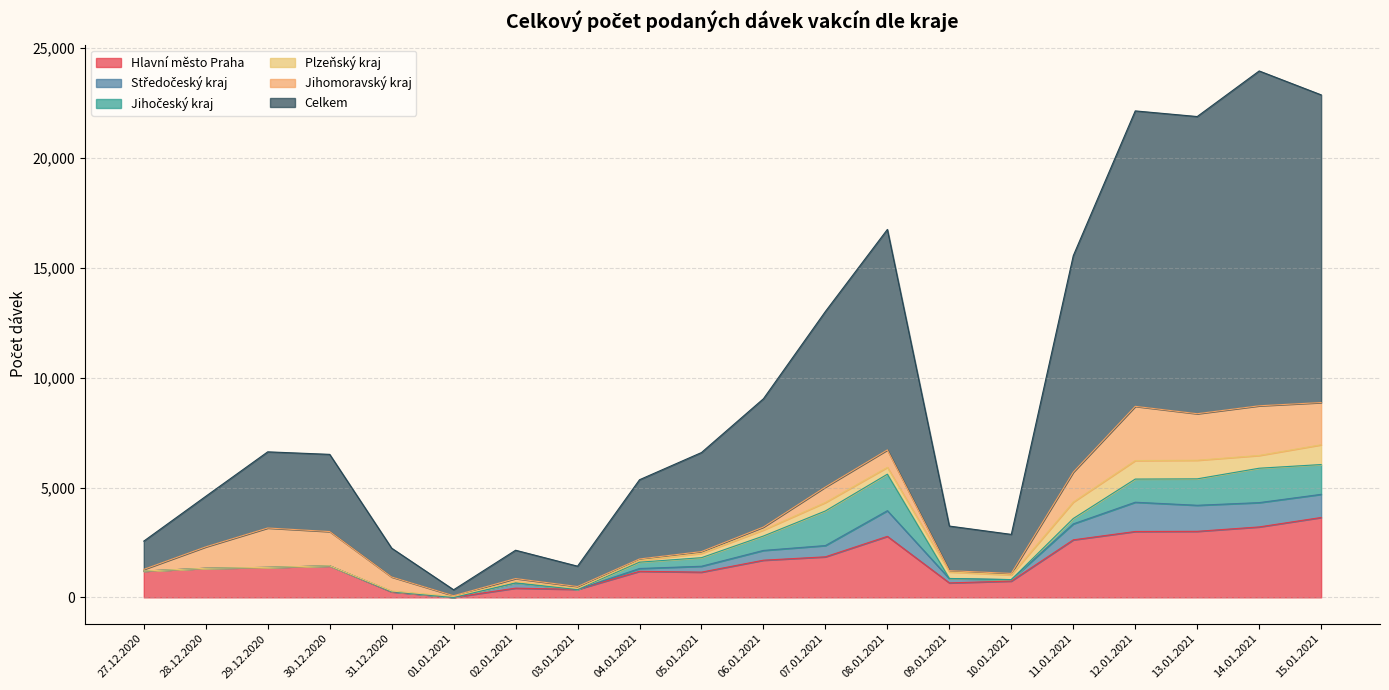

At which label does Jihočeský kraj reach its peak?

08.01.2021